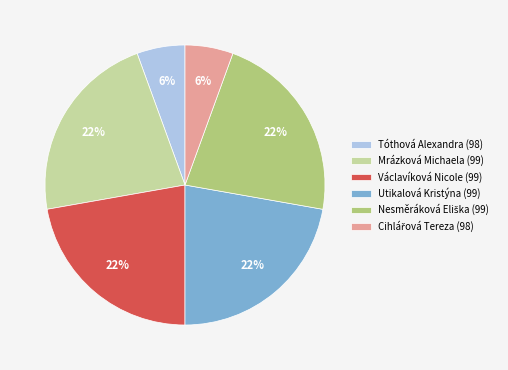

To the nearest percent, what percentage of the pie is Václavíková Nicole (99)?

22%